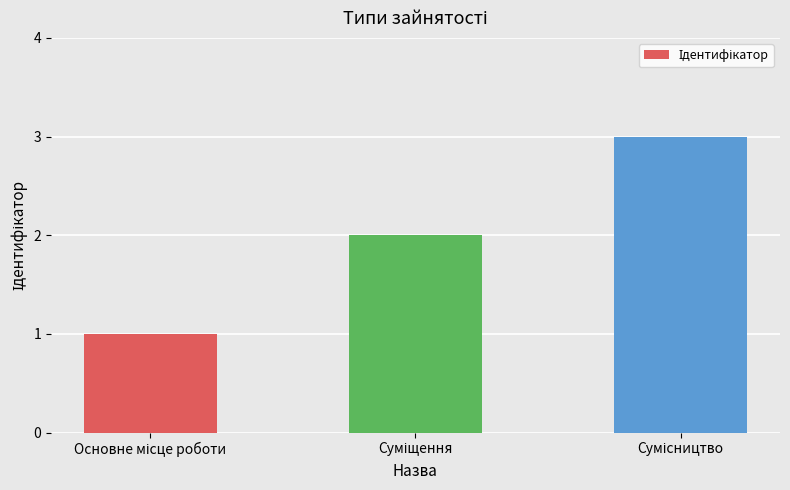

How many data points are less than 2?

1